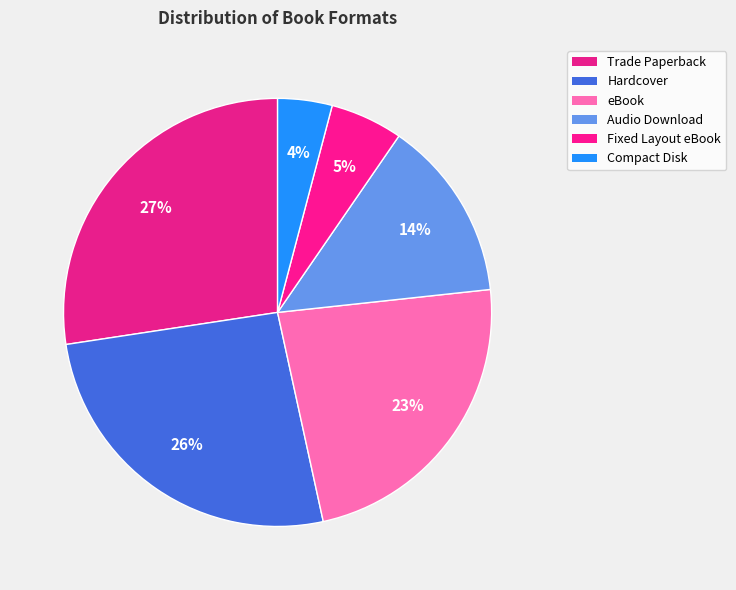

What is the change in value from Fixed Layout eBook to Compact Disk?

-1